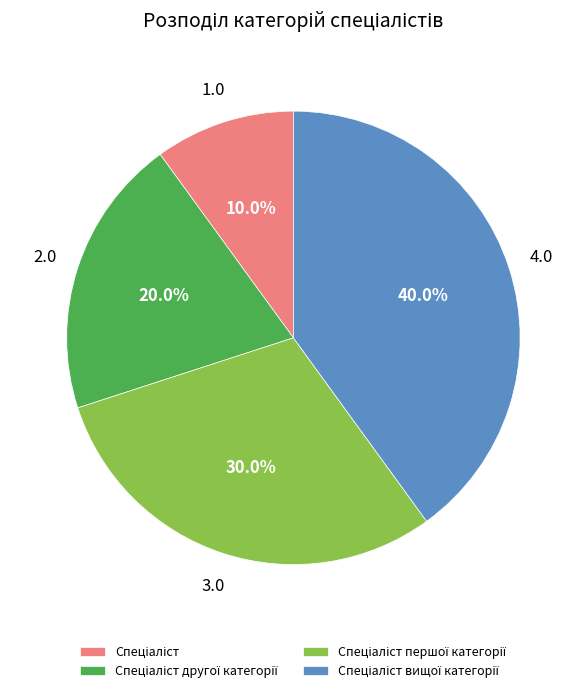

Is there a majority slice in this chart?

No